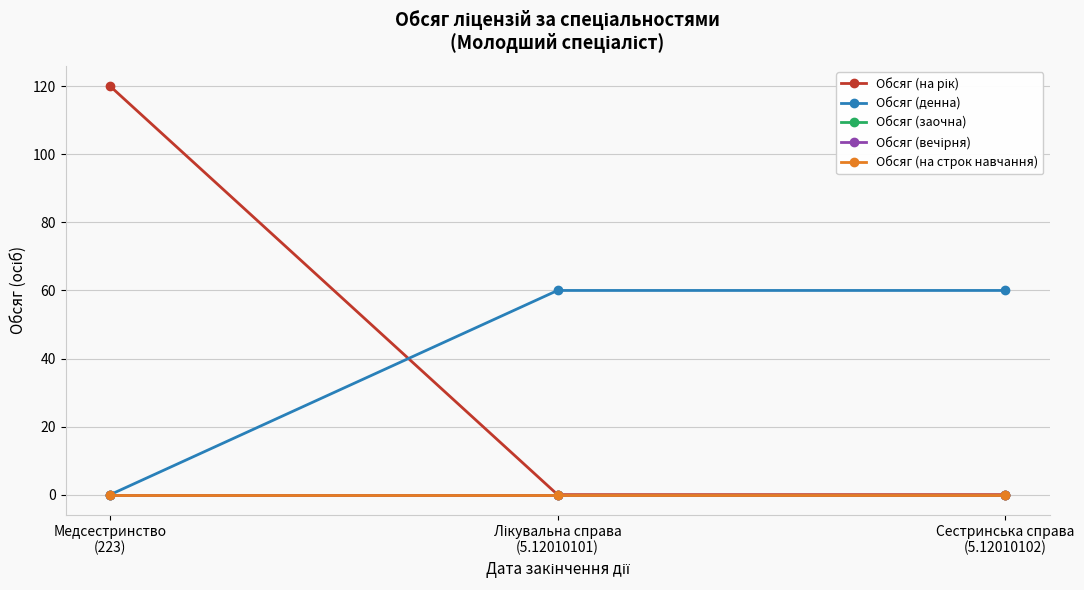

Is this an area chart (filled region under the line)?

No